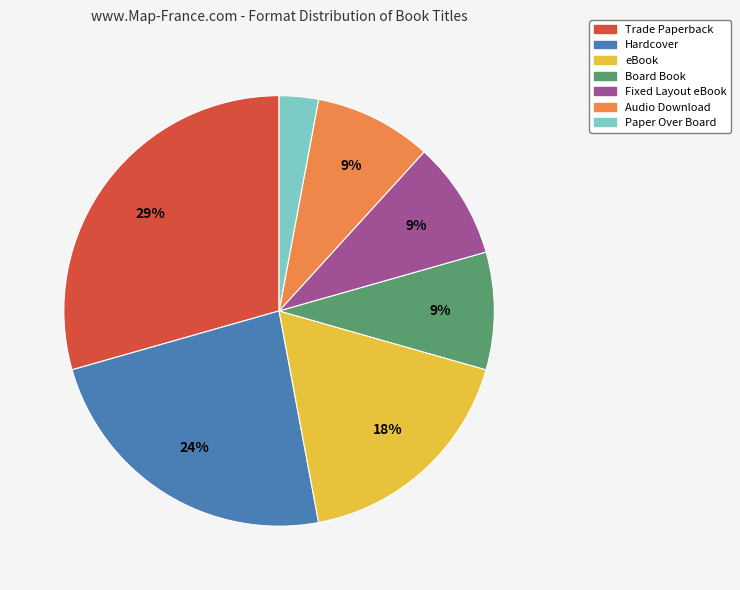

What percentage is the eBook slice, to the nearest percent?

18%